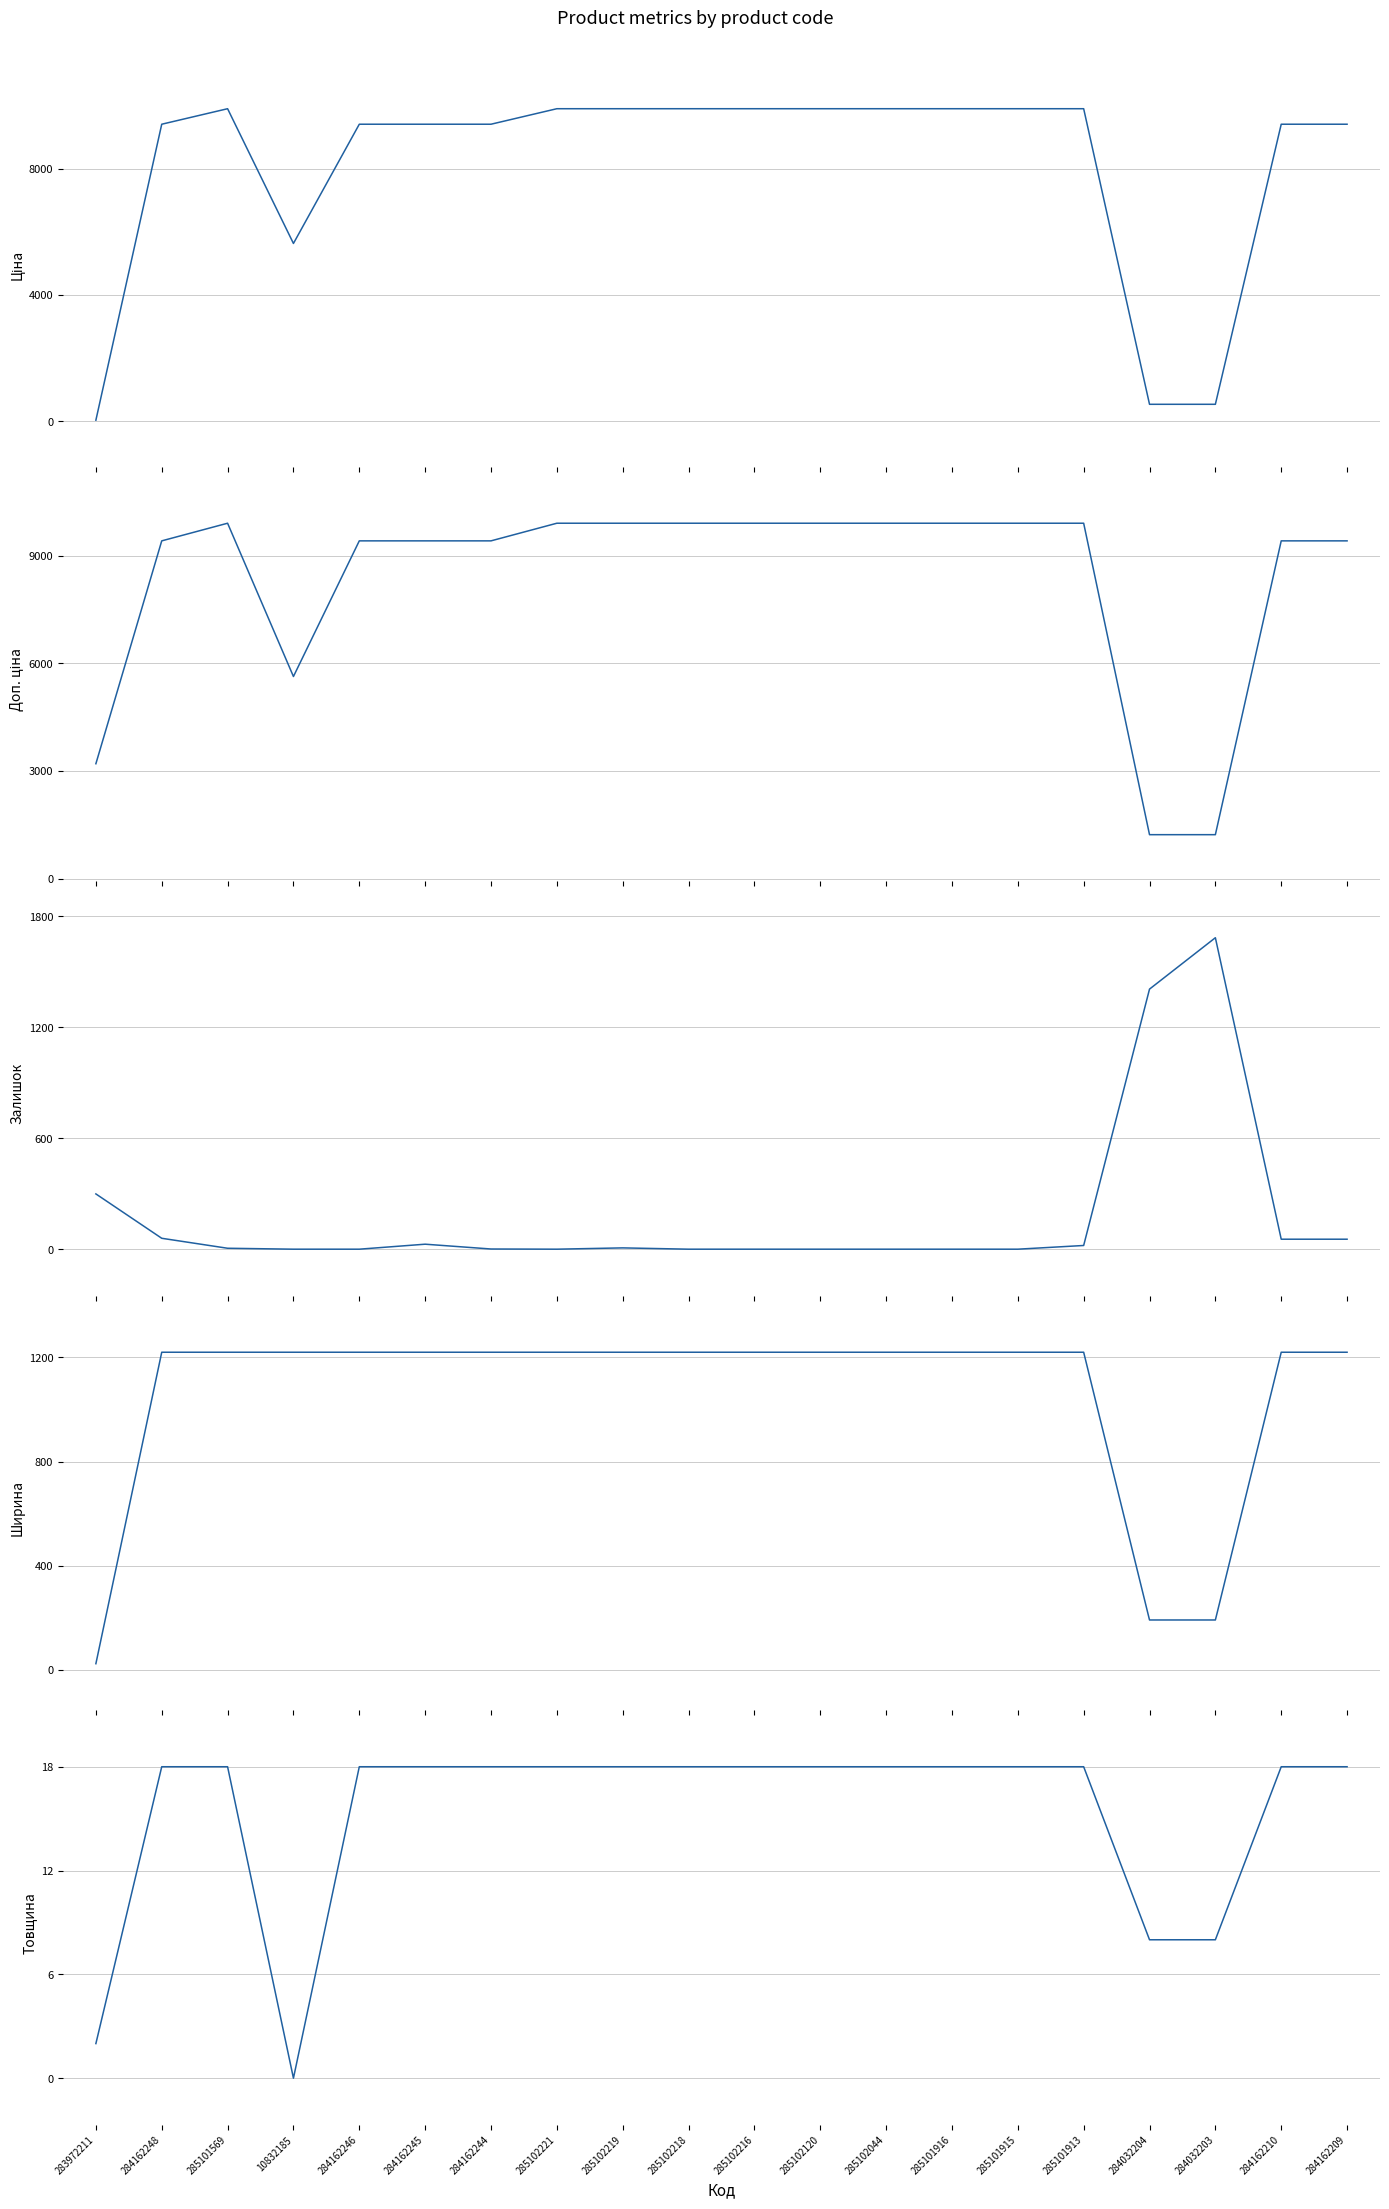

What is the total value across all series at 284162248?

20130.7